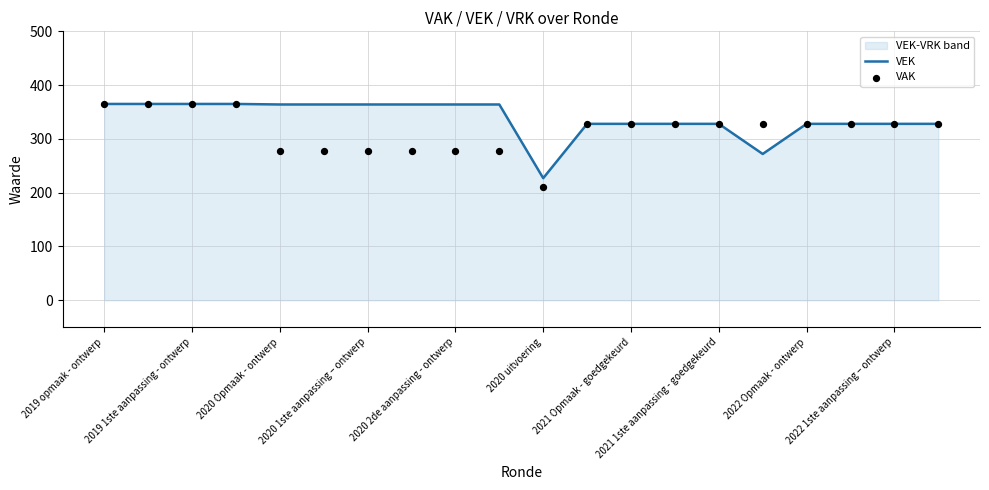

Which series has the largest Y range (max minus min)?

VAK